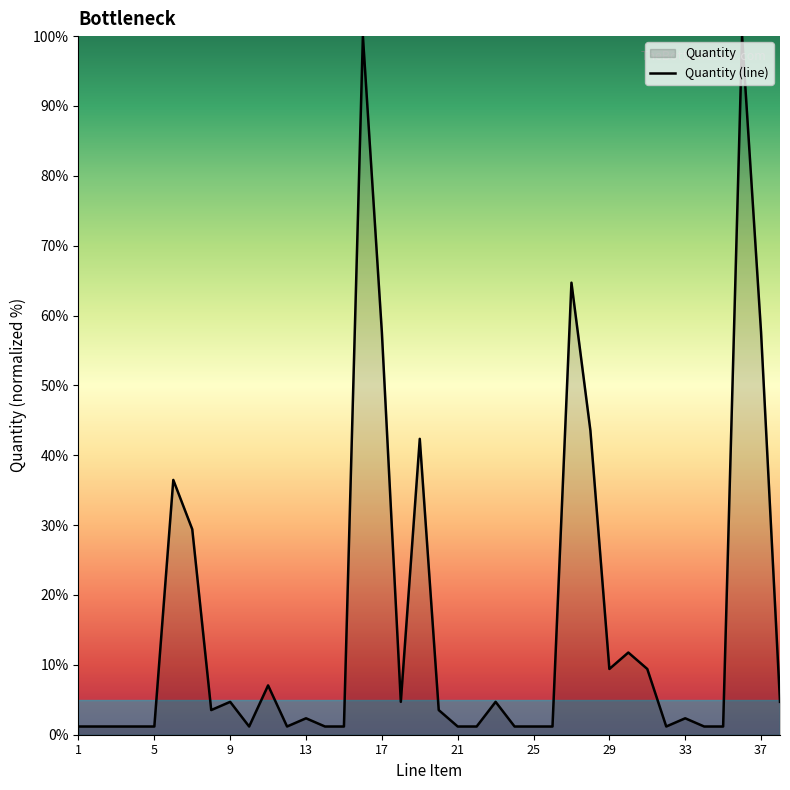

Approximately how many times larger is the value at 16 compared to 37?

1.7